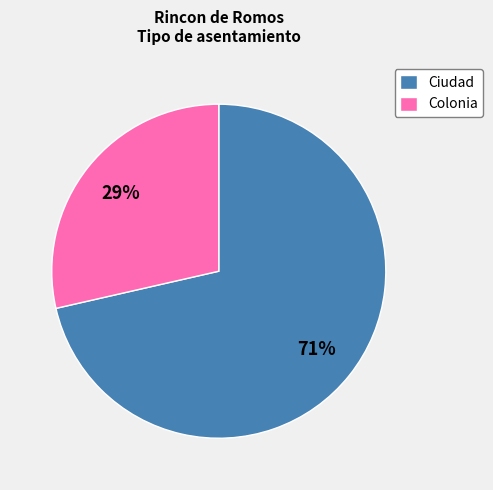

Do Colonia and Ciudad together represent more than half of the pie?

Yes